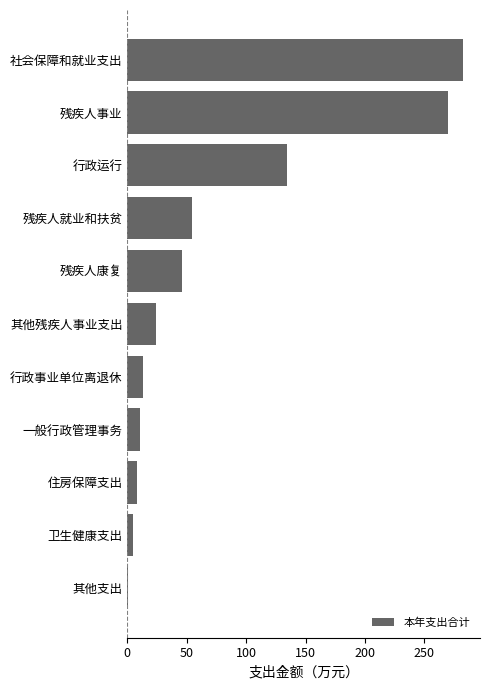

What is the value of the 8th bar from the top?

10.6